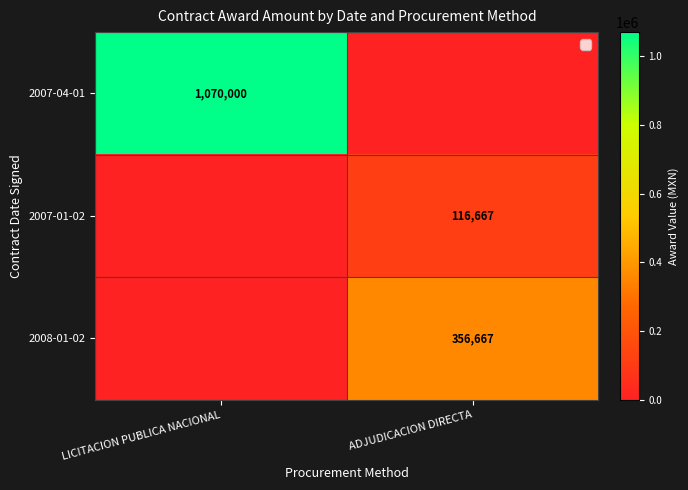

Which category has the lowest value across all series?

ADJUDICACION DIRECTA